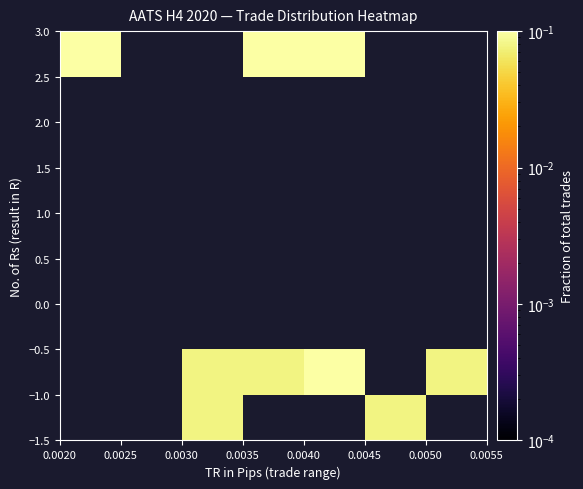

How many categories are shown in the chart?

7